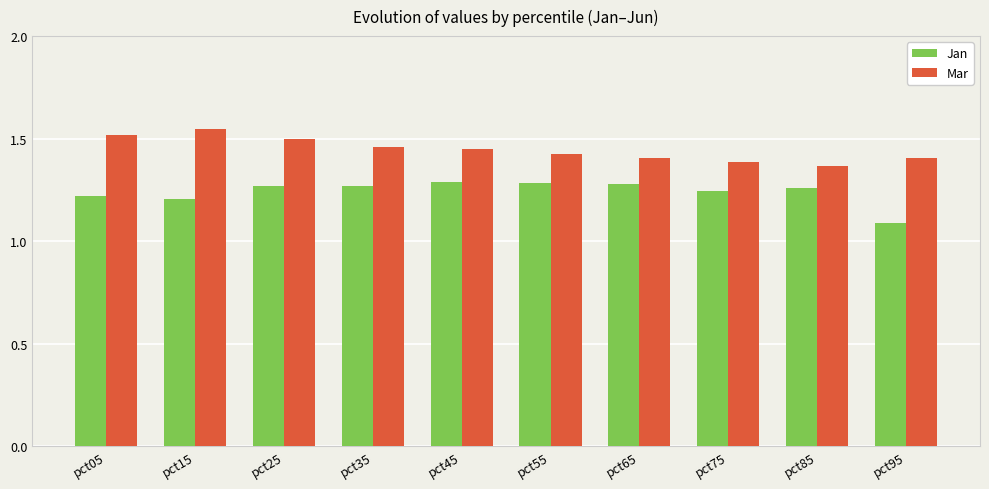

What is the spread (max minus min) of values at pct95?

0.3